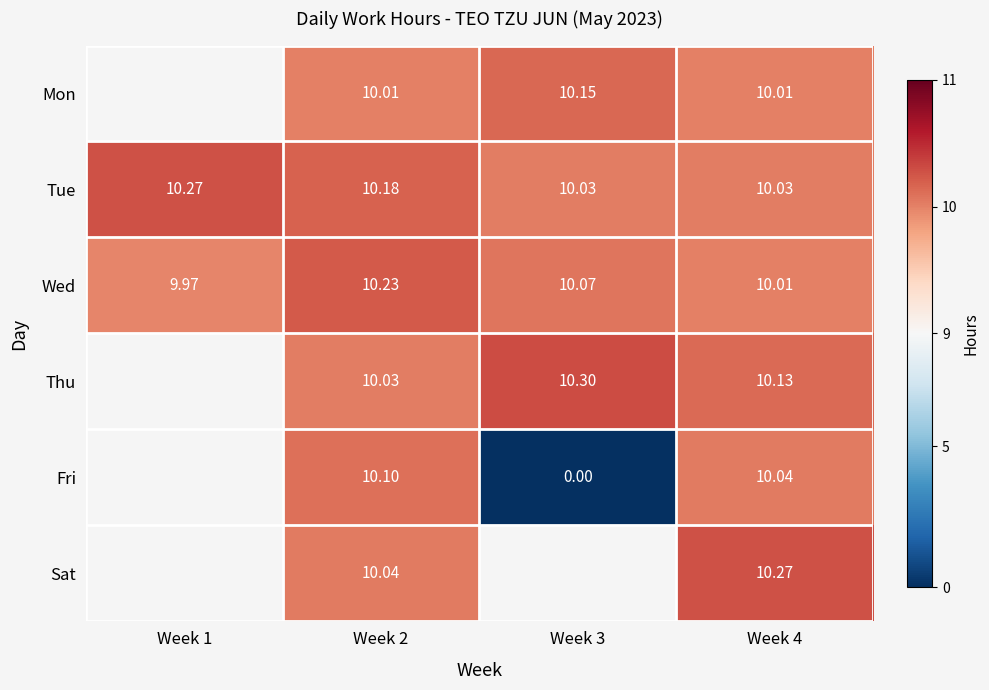

At Week 2, list the series in order from smallest to largest.

Mon, Thu, Sat, Fri, Tue, Wed